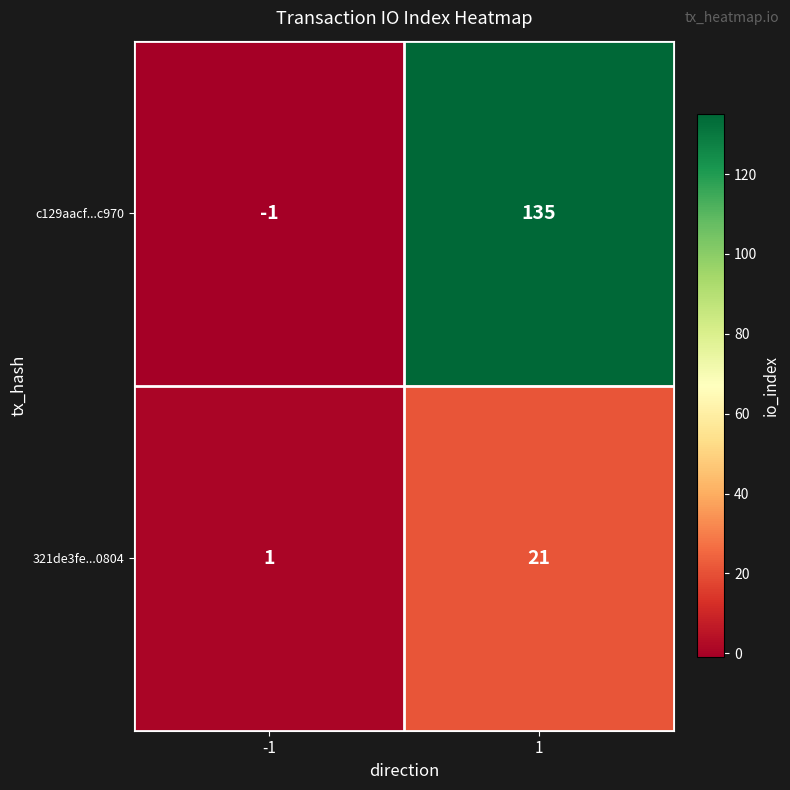

What is the greatest value displayed?

135